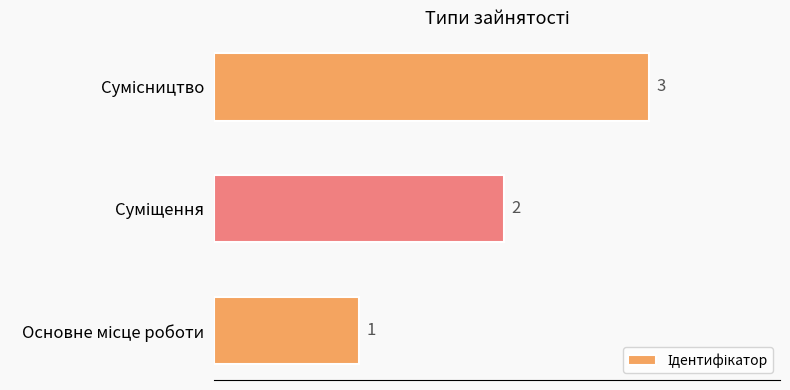

What is the greatest value displayed?

3